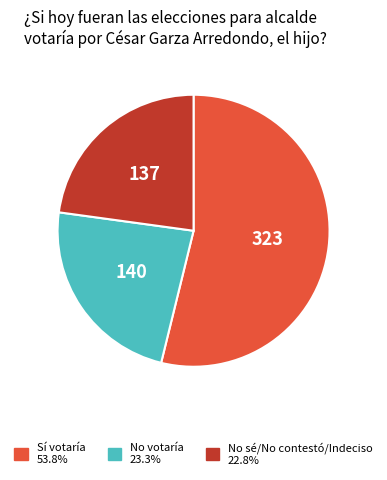

Do No votaría and Sí votaría together represent more than half of the pie?

Yes